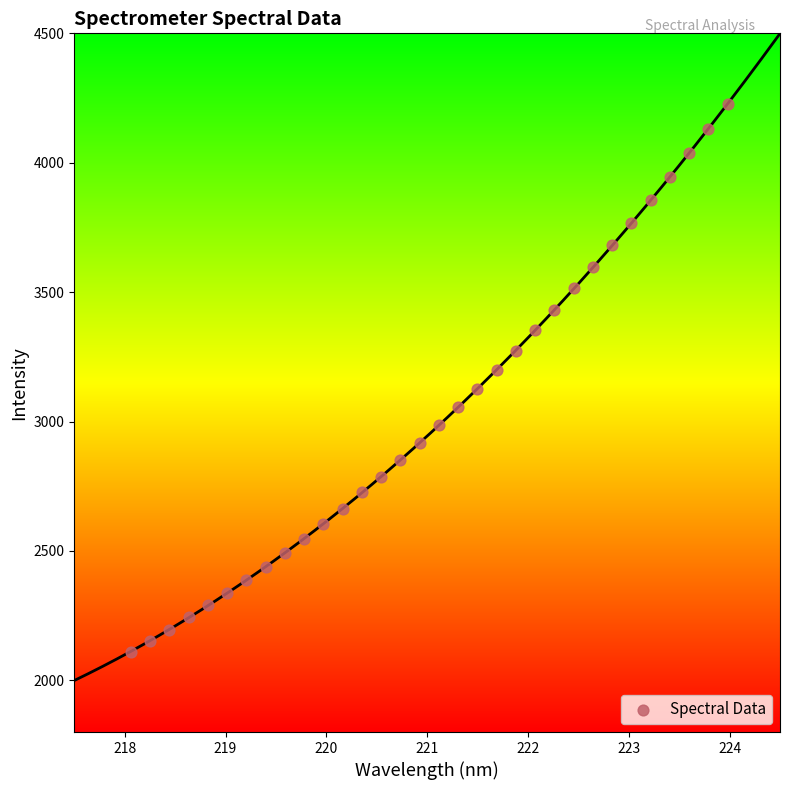

What is the range of Y values (max minus min)?

2117.4